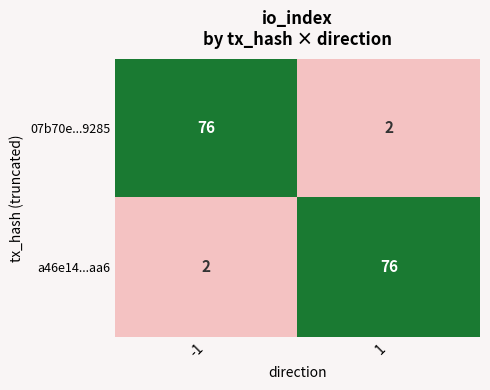

What is the spread (max minus min) of values at 1?

74